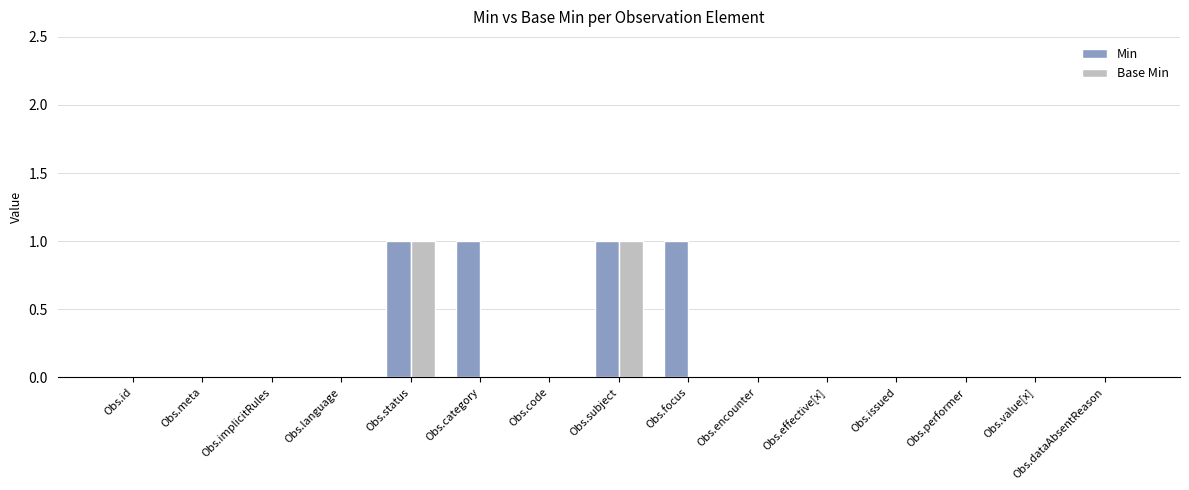

What is the total value across all series at Obs.focus?

1